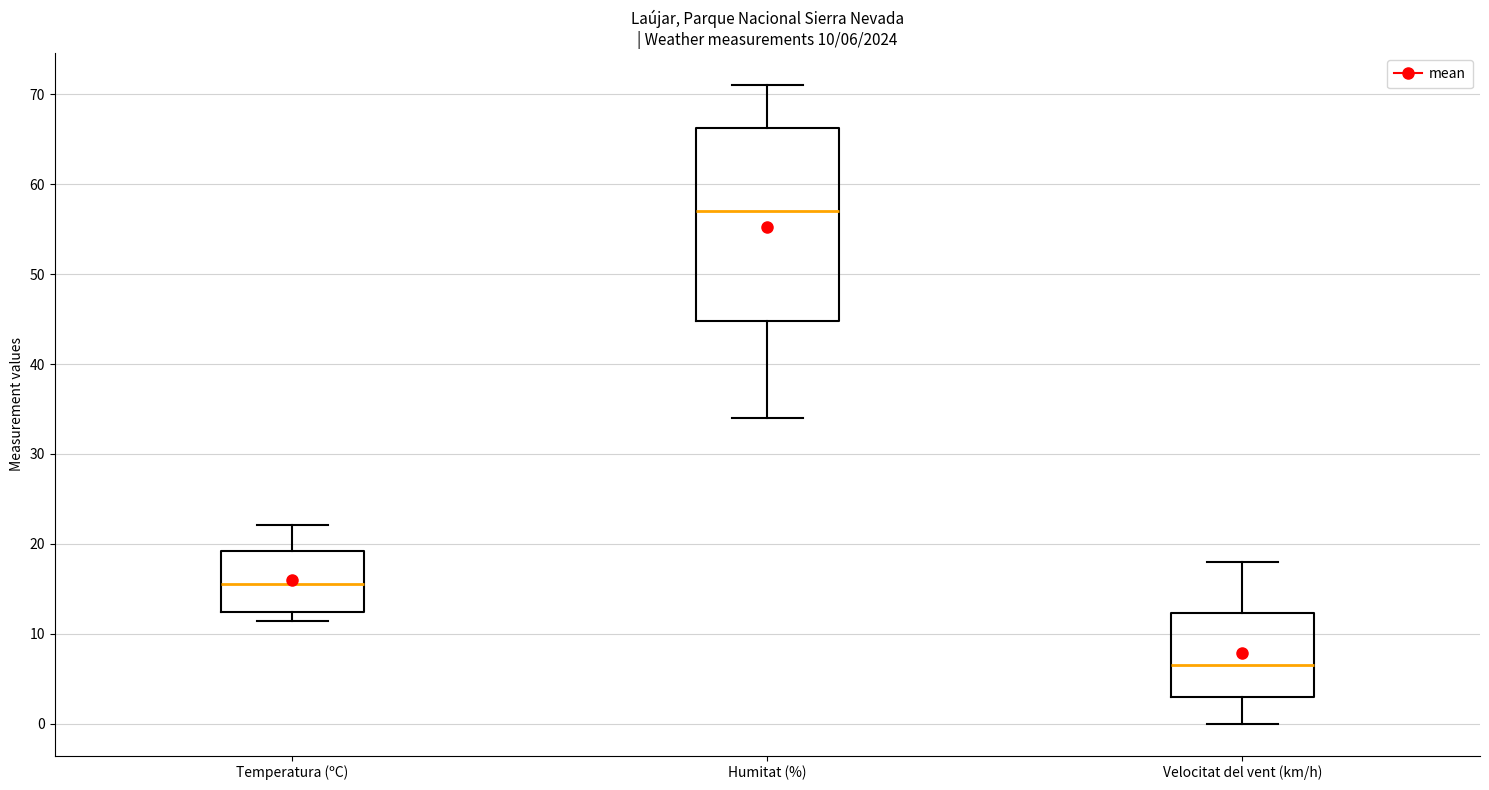

Which box's median line is the highest?

Humitat (%)